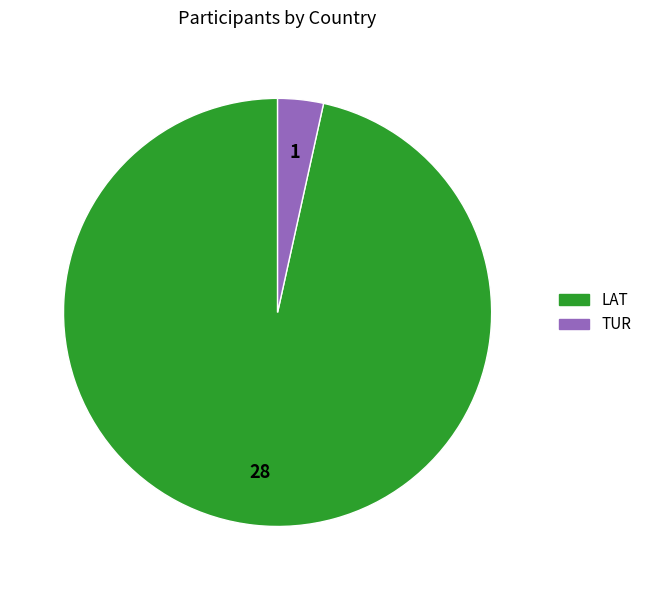

Does any single category account for the majority?

Yes